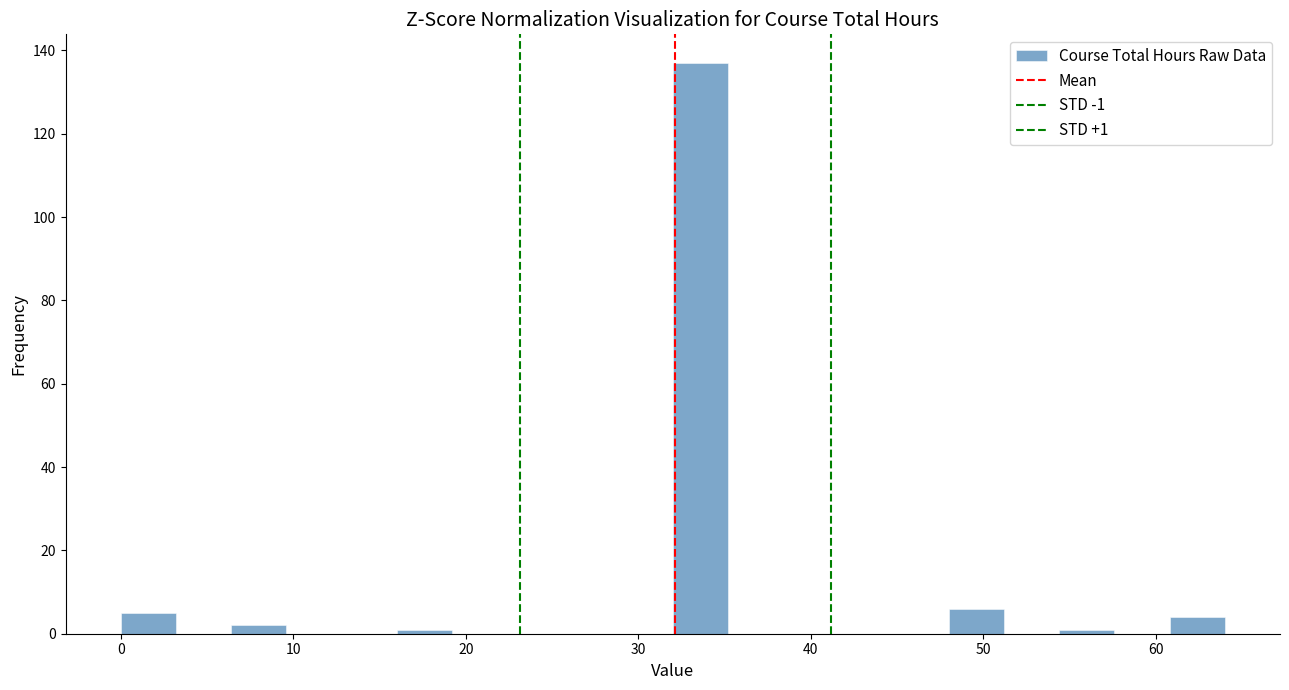

Around what value on the x-axis is the tallest bar? Give the approximate position of its centre, as read against the axis.

34